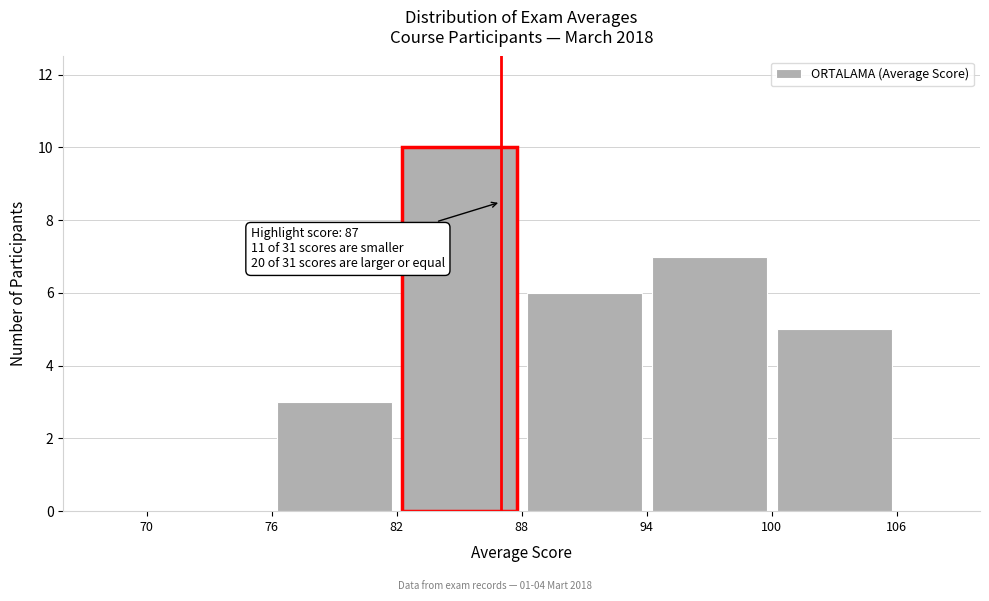

Which range on the x-axis has the tallest bar?

82 to 88